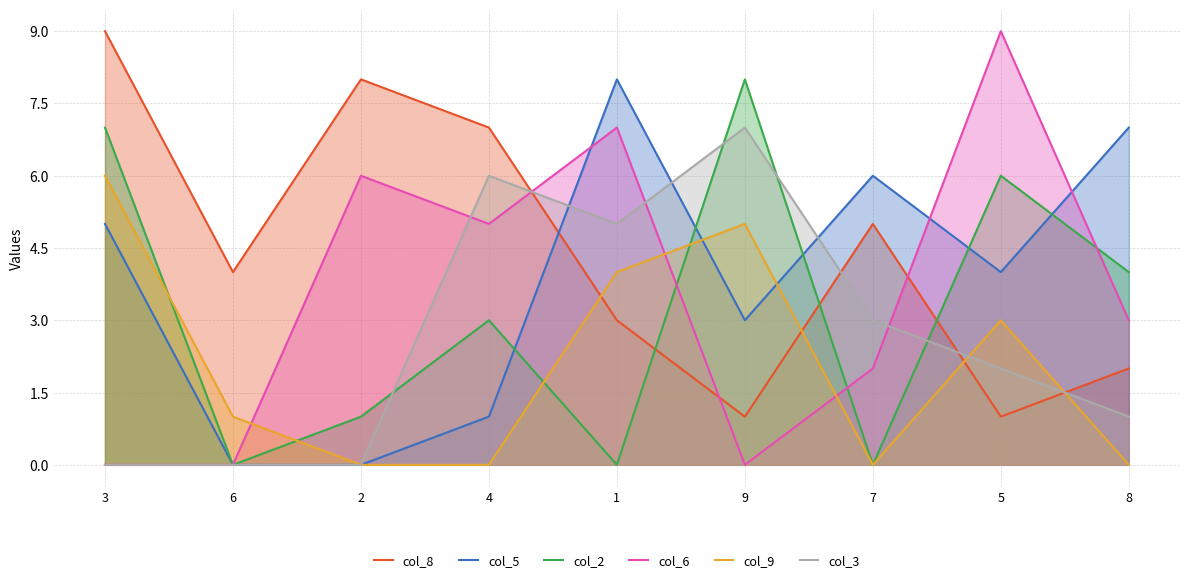

Where is the first local maximum for col_5?

1